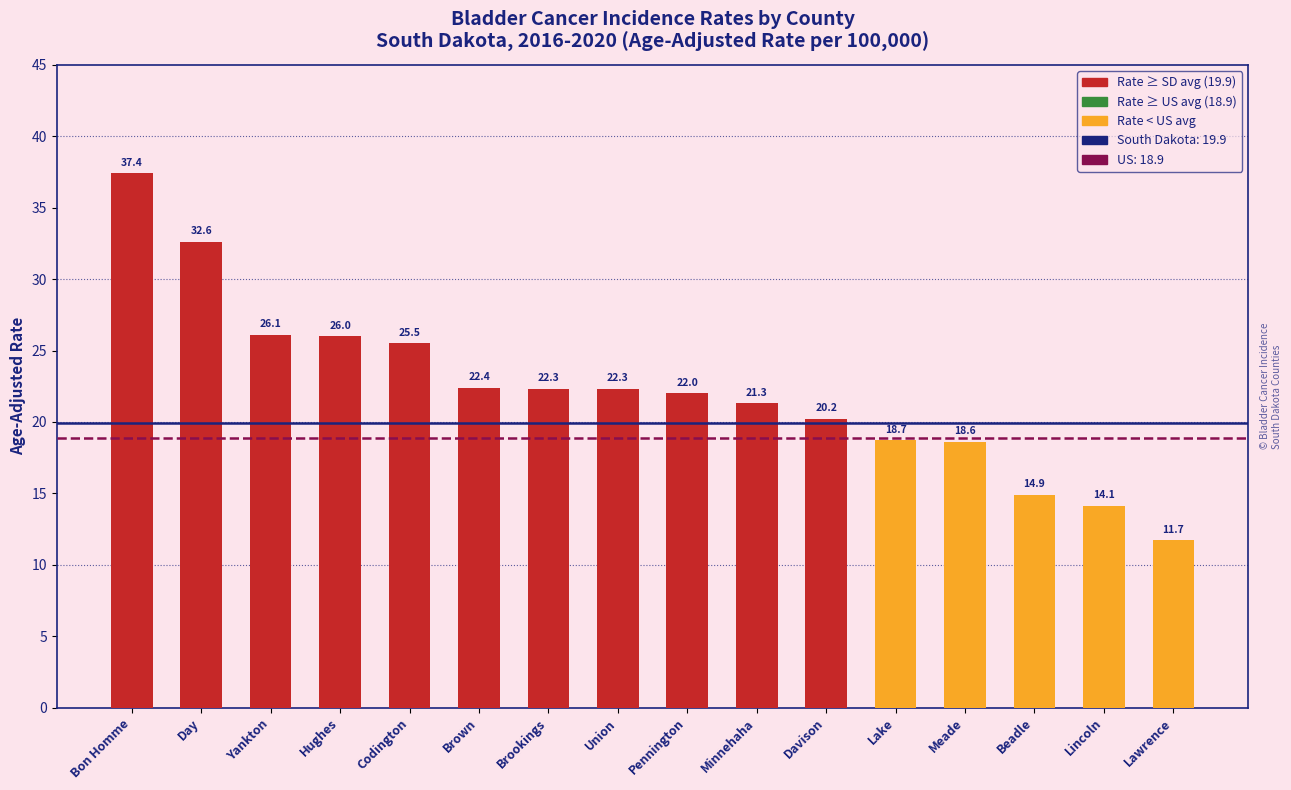

Reading left to right, what are all the values shown in this chart?

37.4	32.6	26.1	26.0	25.5	22.4	22.3	22.3	22.0	21.3	20.2	18.7	18.6	14.9	14.1	11.7